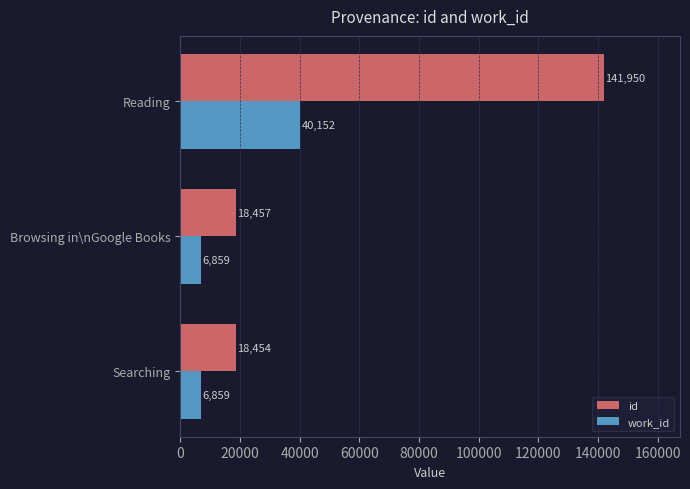

Count the number of data series in this chart.

2